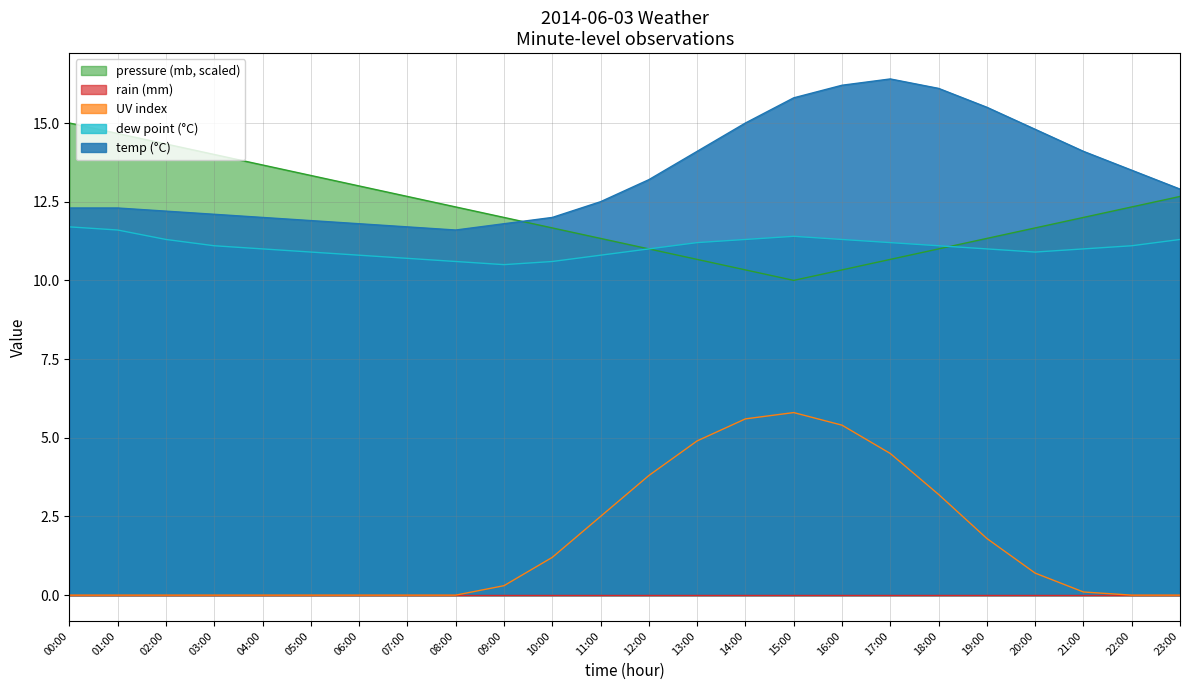

At how many categories does at least one series exceed 6?

24